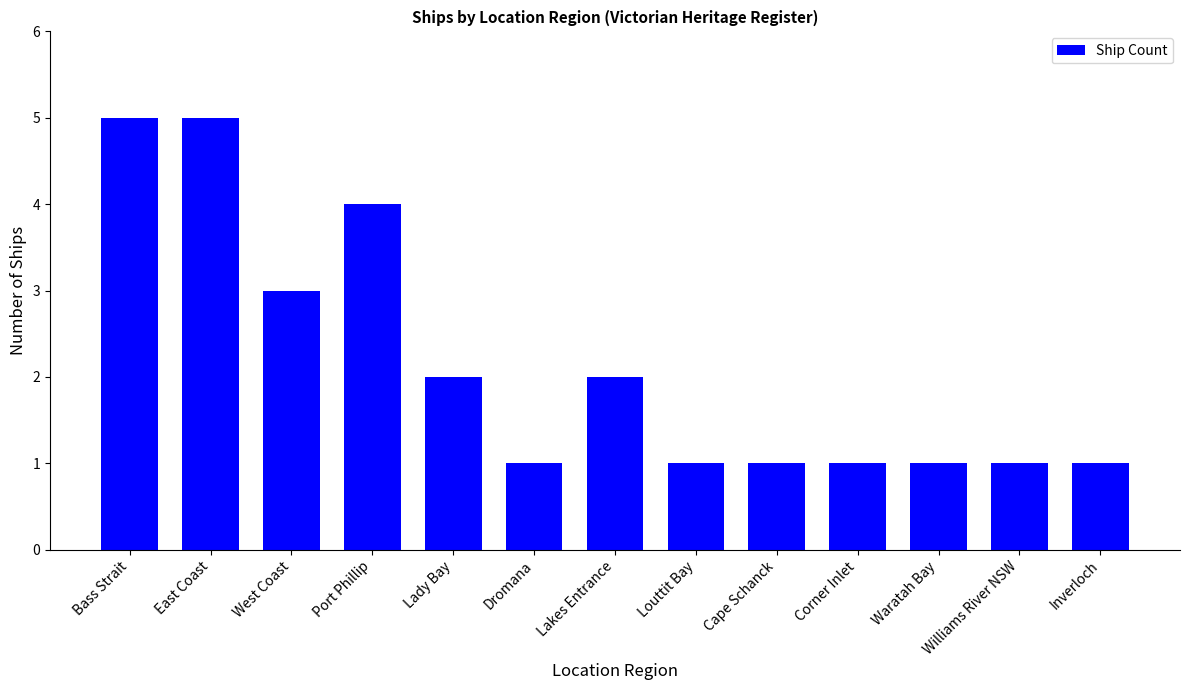

Is it true that the value at East Coast is 5?

True